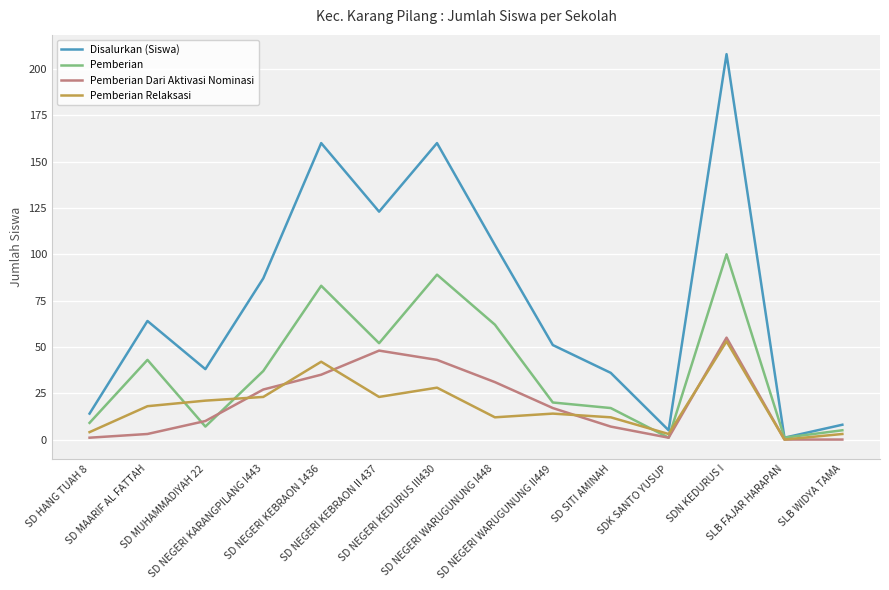

Which series has the largest total across all categories?

Disalurkan (Siswa)